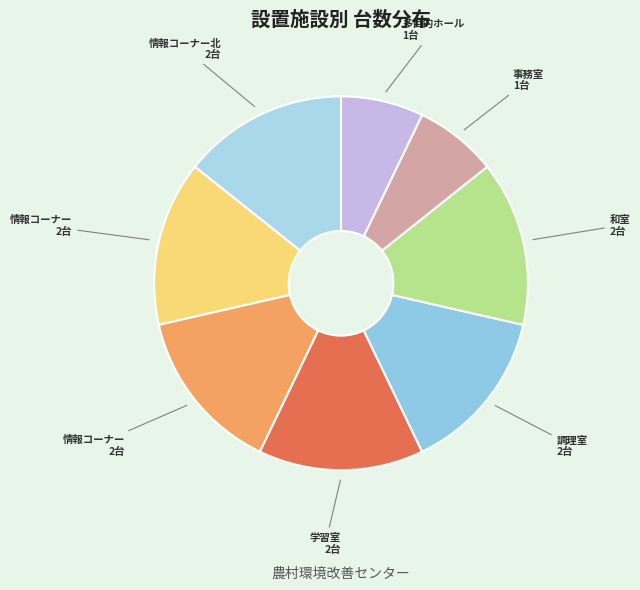

What is the smallest slice in the pie chart?

事務室(ROA-AP1404H)